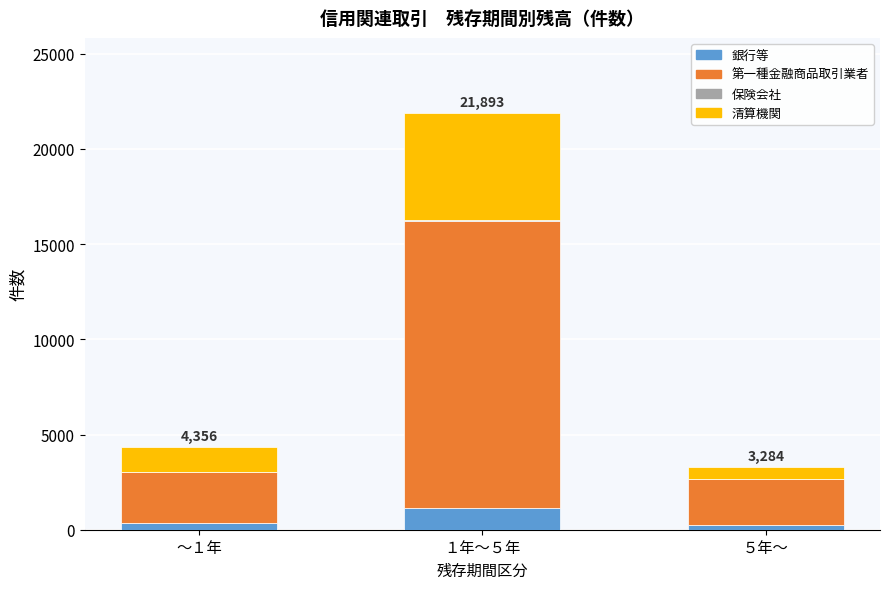

What is the sum of all 銀行等 values?

1755